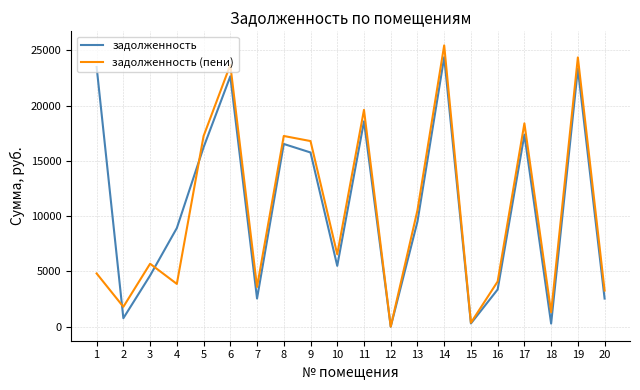

What is the total value across all series at 8?

33765.1